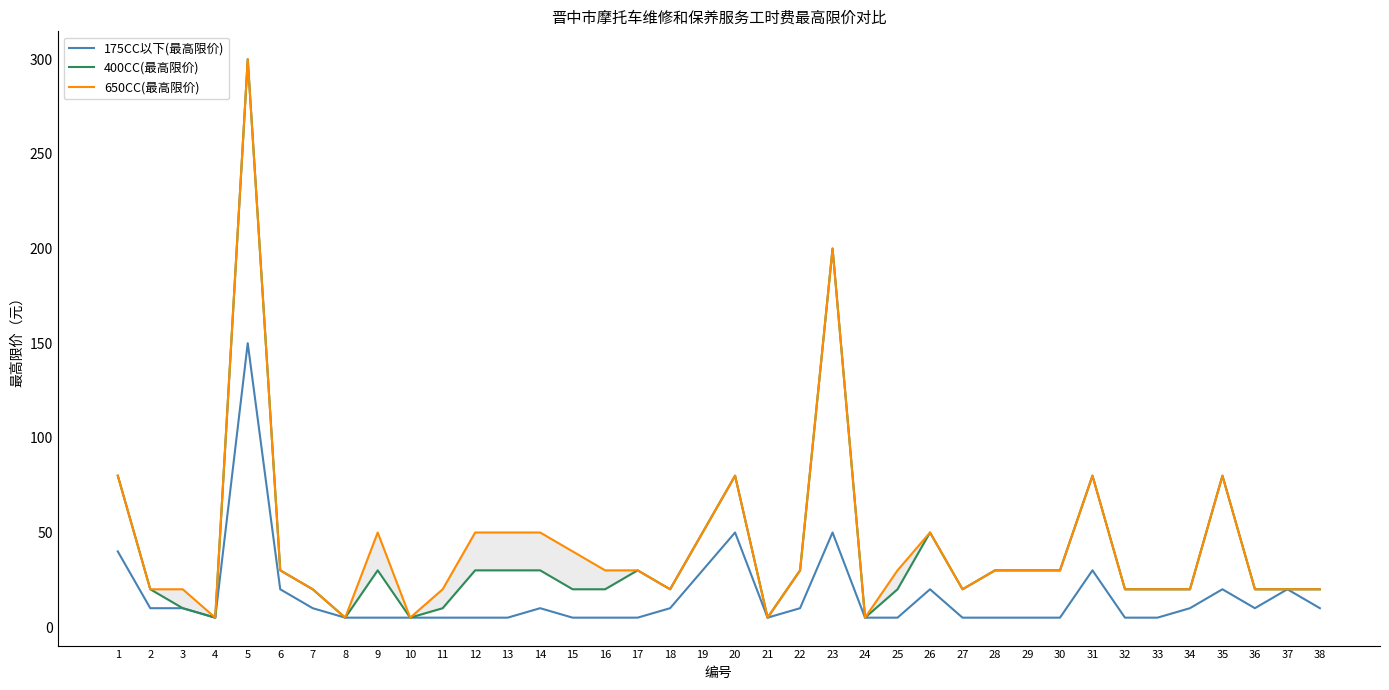

Reading right to left, list all the values displayed in this chart.

175CC以下(最高限价): 10	20	10	20	10	5	5	30	5	5	5	5	20	5	5	50	10	5	50	30	10	5	5	5	10	5	5	5	5	5	5	10	20	150	5	10	10	40
400CC(最高限价): 20	20	20	80	20	20	20	80	30	30	30	20	50	20	5	200	30	5	80	50	20	30	20	20	30	30	30	10	5	30	5	20	30	300	5	10	20	80
650CC(最高限价): 20	20	20	80	20	20	20	80	30	30	30	20	50	30	5	200	30	5	80	50	20	30	30	40	50	50	50	20	5	50	5	20	30	300	5	20	20	80